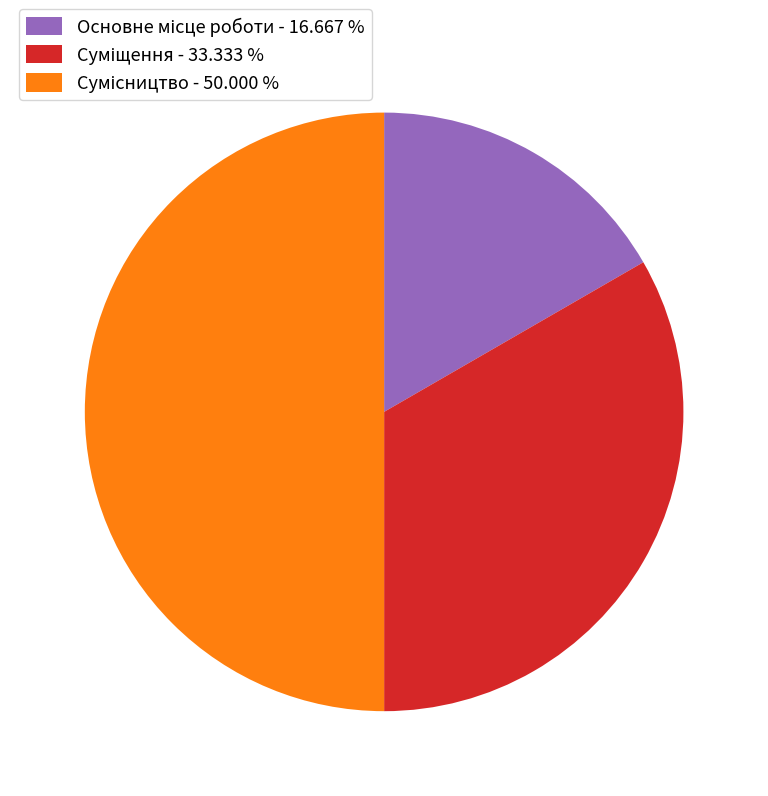

What is the ratio of the value at Суміщення to the value at Основне місце роботи?

2.0